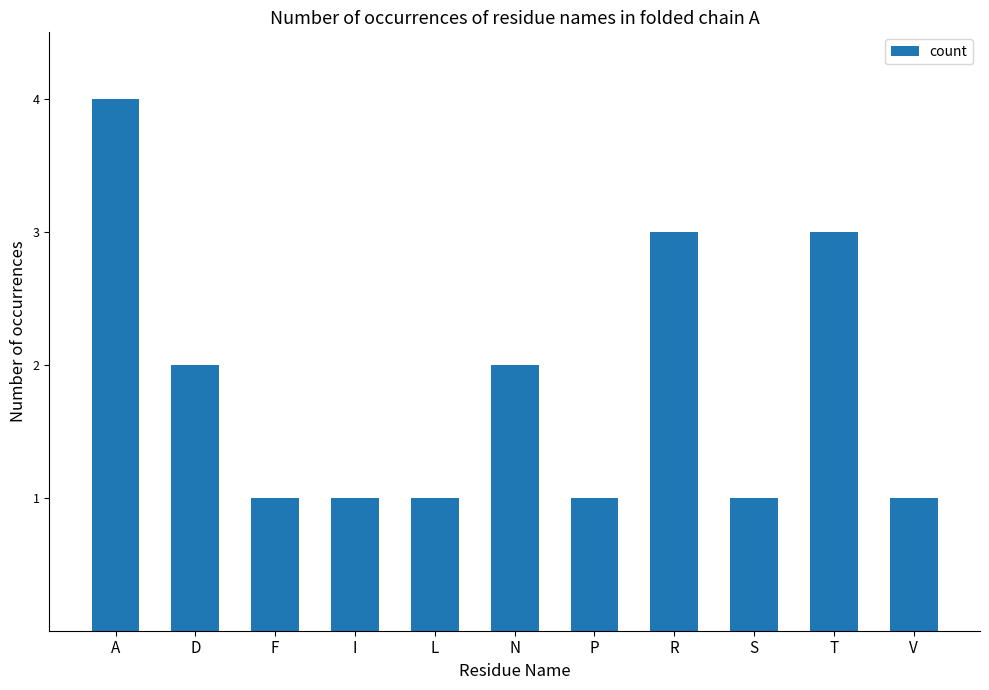

How many values are between 1 and 3?

10